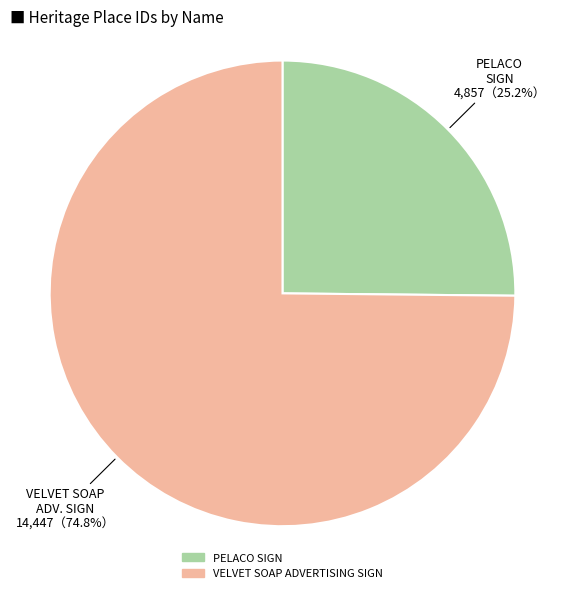

Which slice is the smallest?

PELACO SIGN